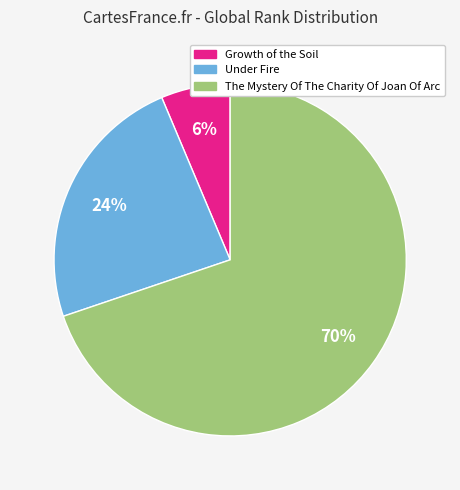

True or false: The Mystery Of The Charity Of Joan Of Arc accounts for 70% of the total.

True